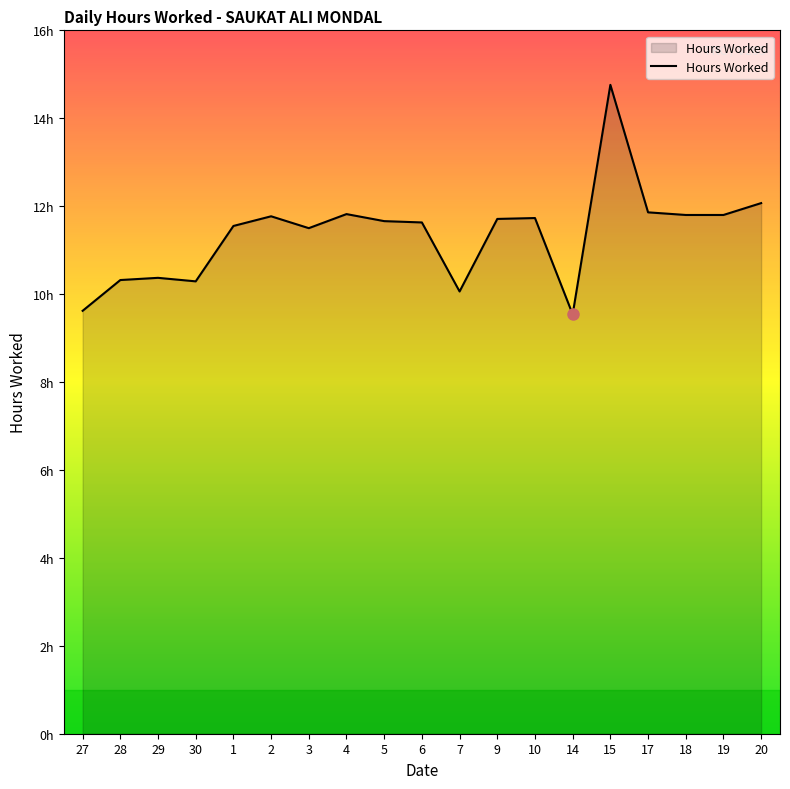

Reading right to left, extract all data points from this chart.

12.1	11.8	11.8	11.9	14.8	9.5	11.7	11.7	10.1	11.6	11.7	11.8	11.5	11.8	11.6	10.3	10.4	10.3	9.6